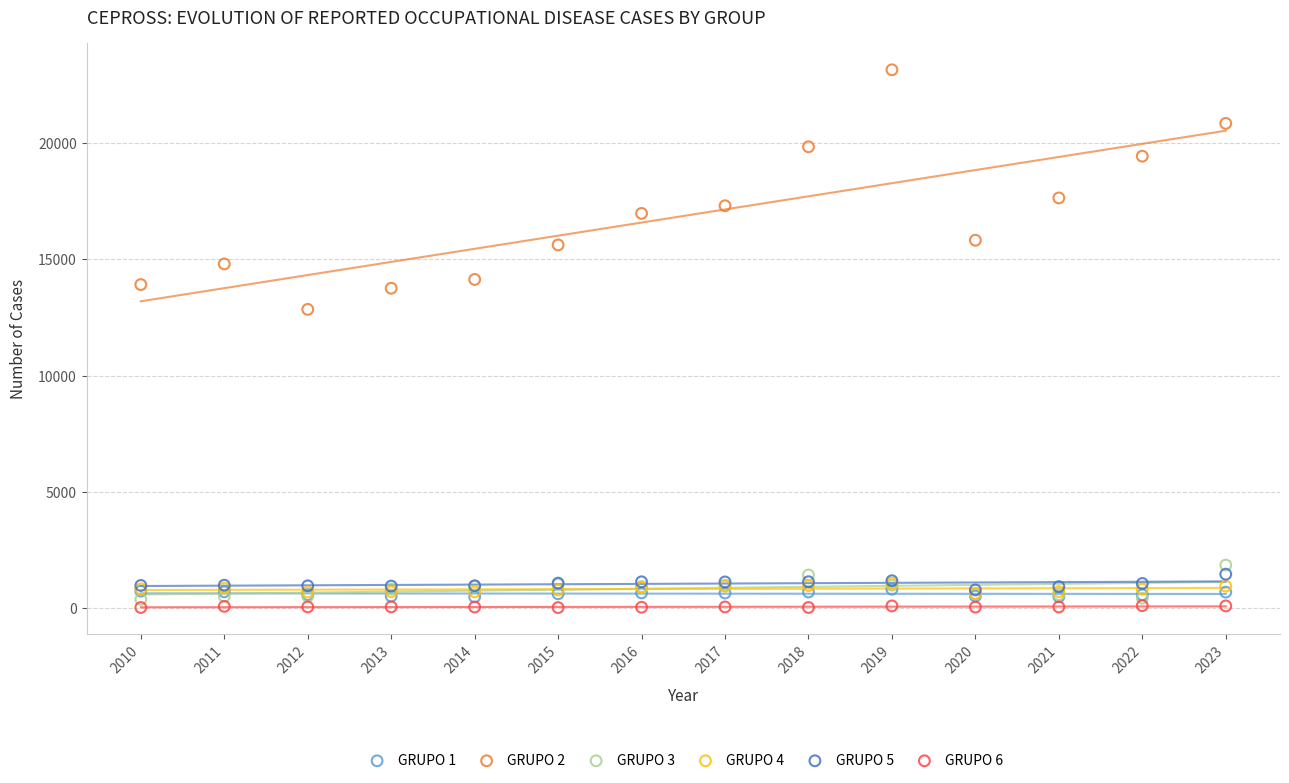

Which series has the widest spread of Y values?

GRUPO 2